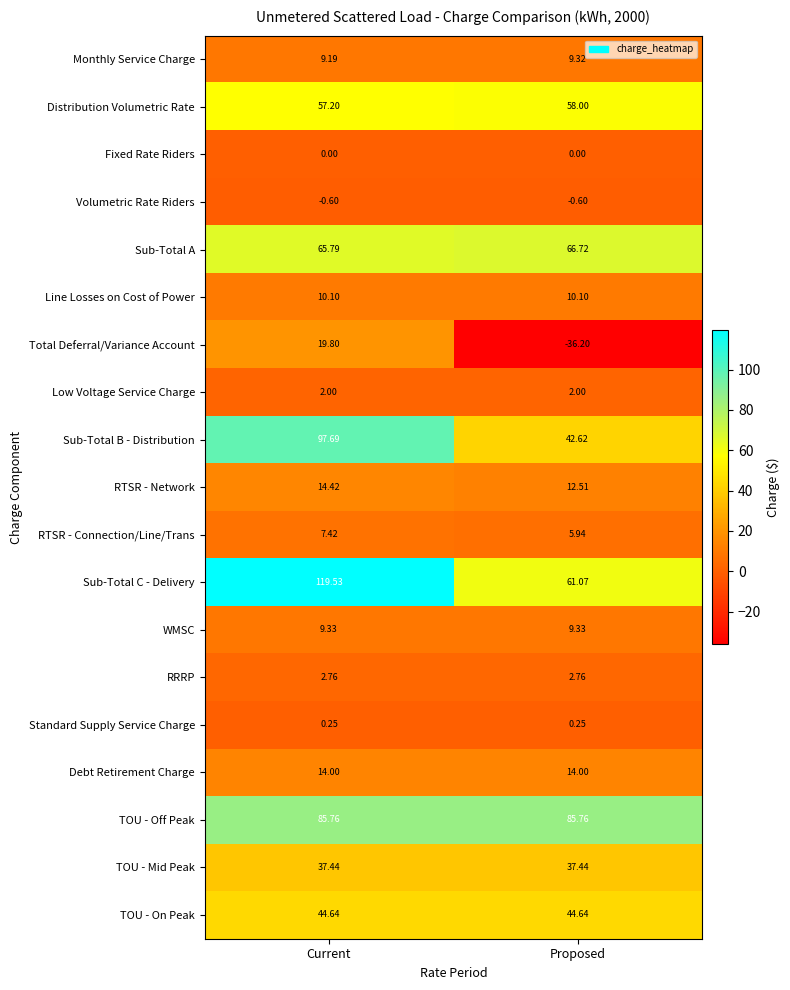

Which series changed the most between Current and Proposed?

Sub-Total C - Delivery